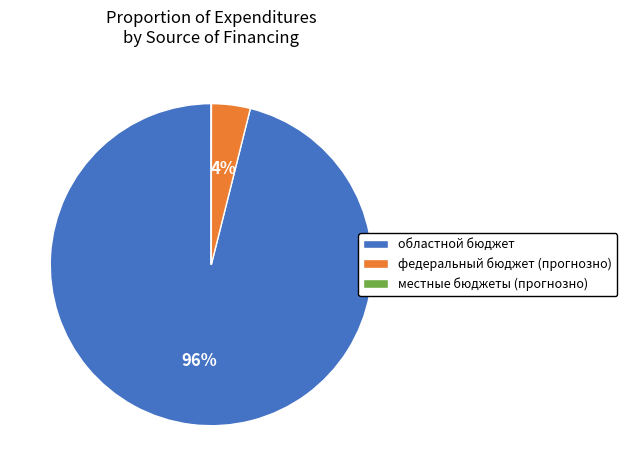

To the nearest percent, what is the difference between the largest and smallest slice percentages?

96%